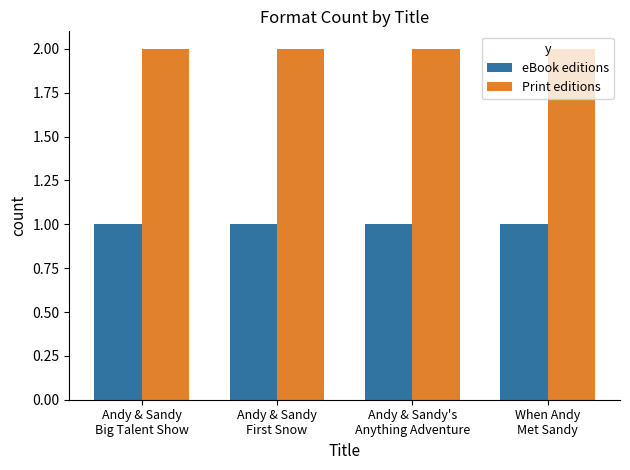

Which series has the largest total across all categories?

Print editions